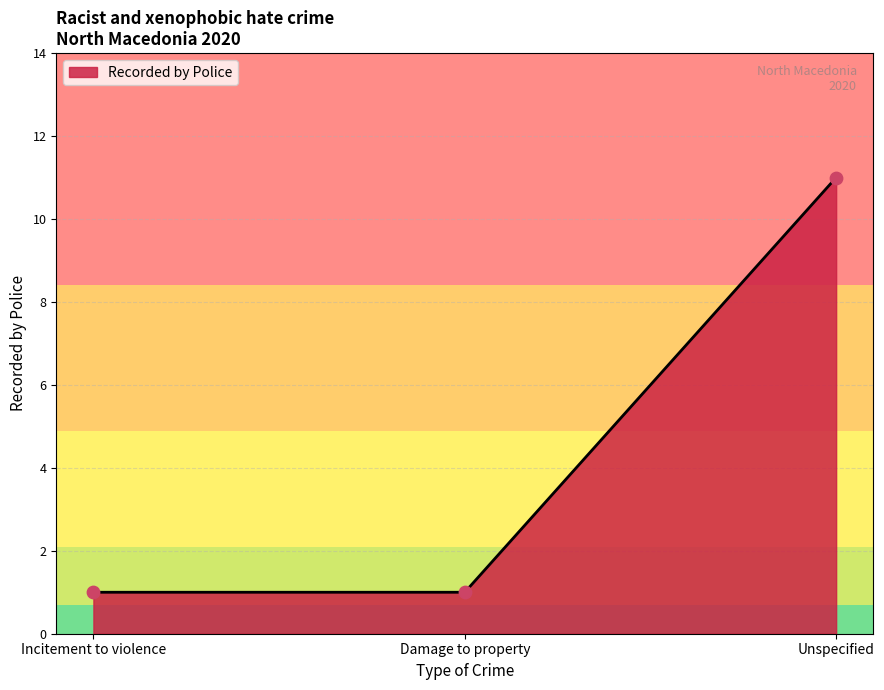

What is the change in value from Incitement to violence to Unspecified?

+10